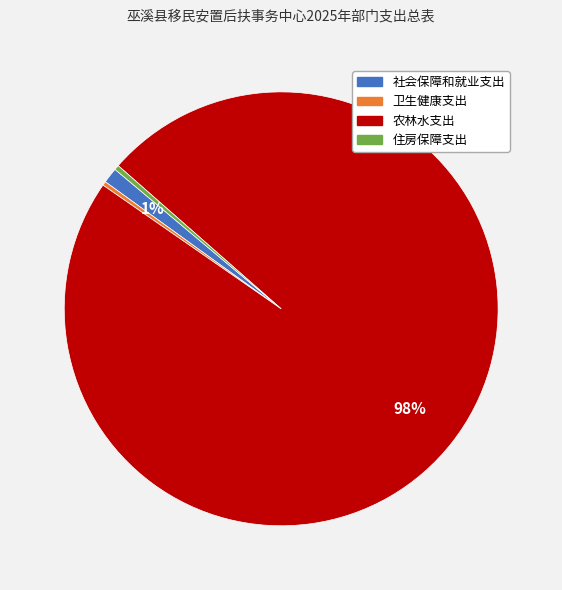

Which slice is the largest?

农林水支出